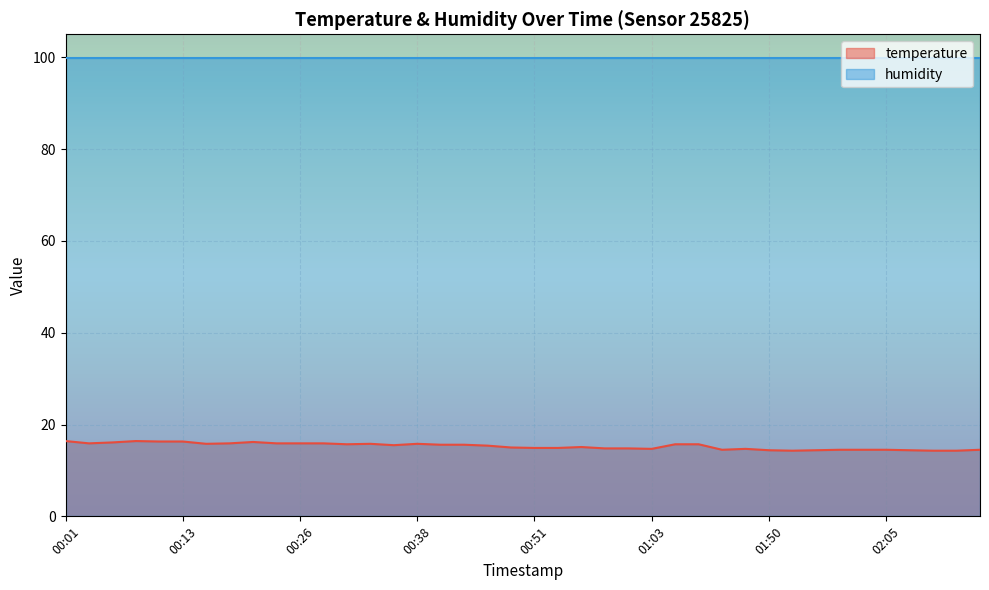

True or false: the data shows 21.6 at 01:55.

False